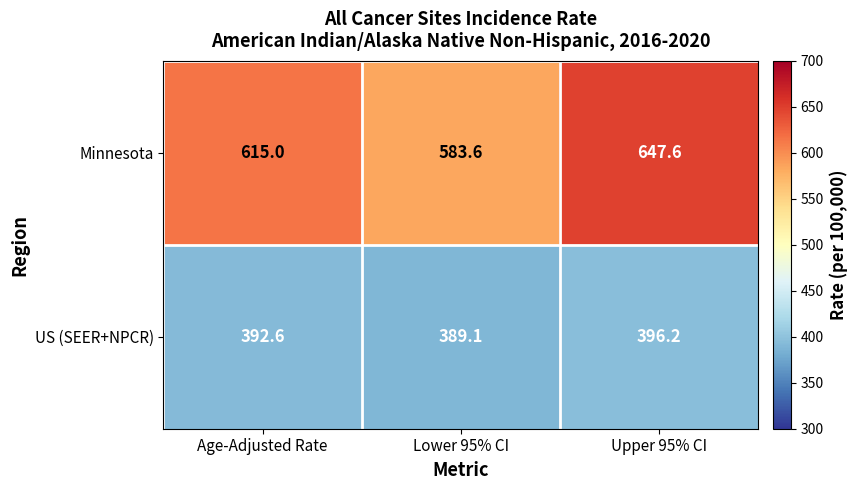

The value of Minnesota at Upper 95% CI is 1040.7. True or false?

False